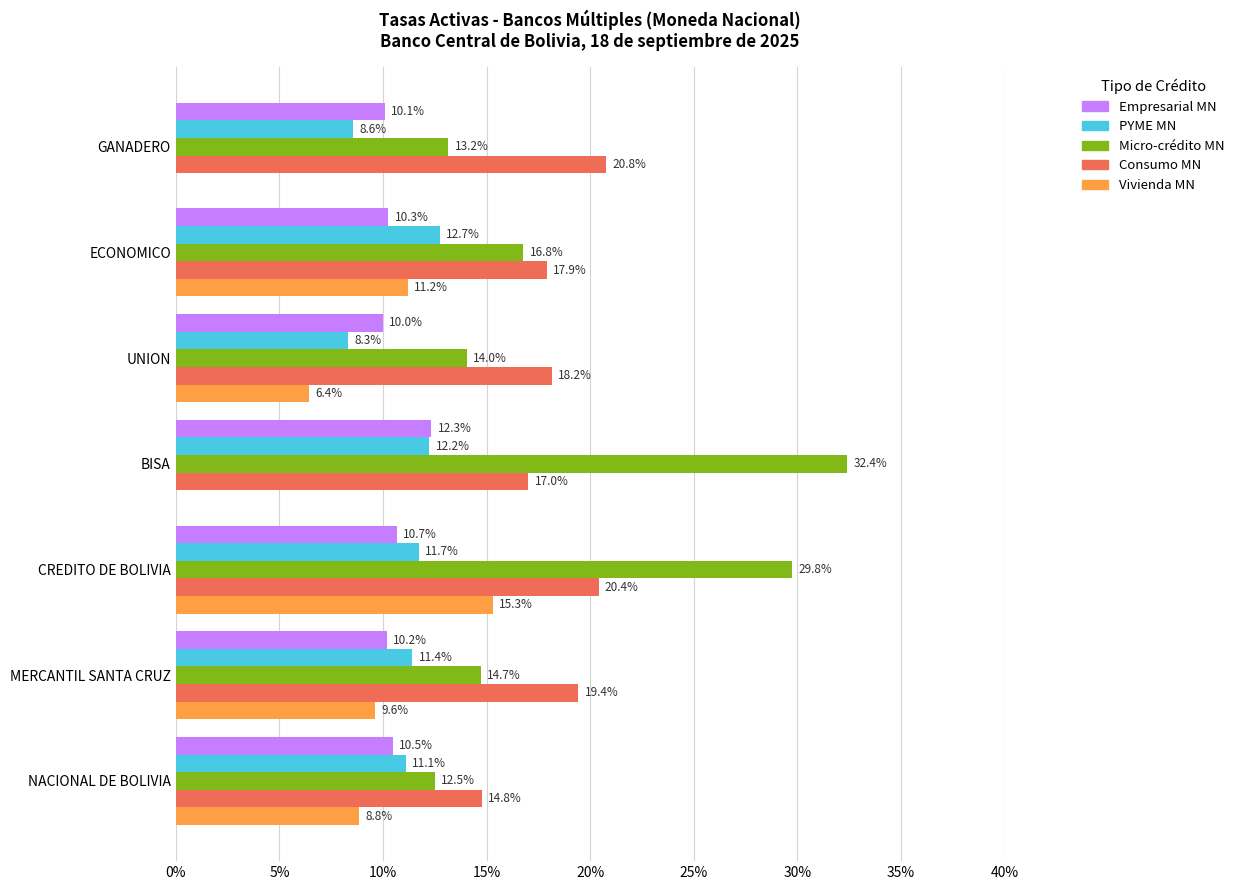

What is the greatest value displayed?

32.4